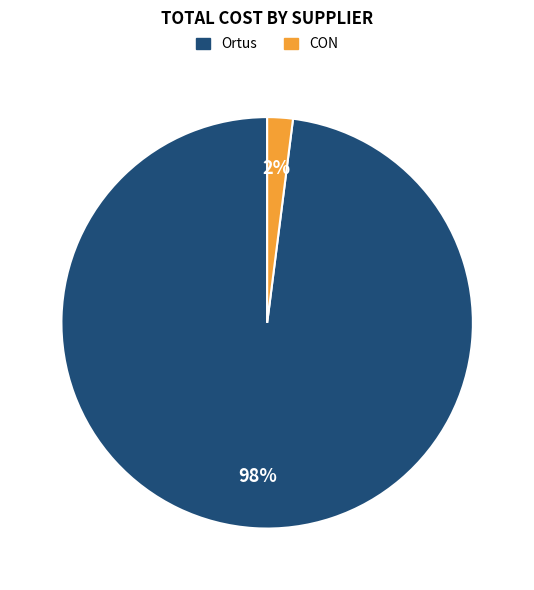

Is there a majority slice in this chart?

Yes